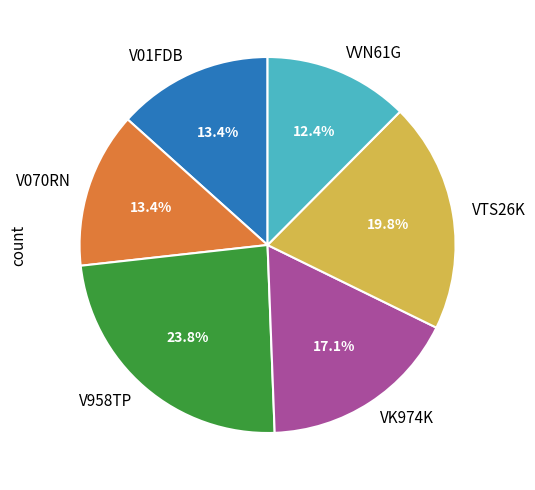

Which slice is the smallest?

VVN61G